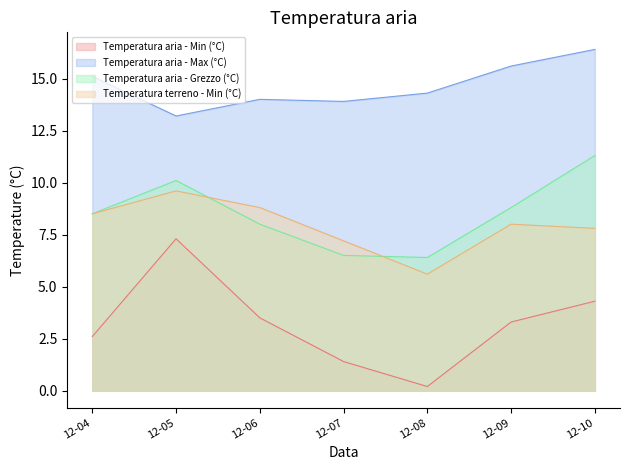

At how many categories does at least one series exceed 9?

7